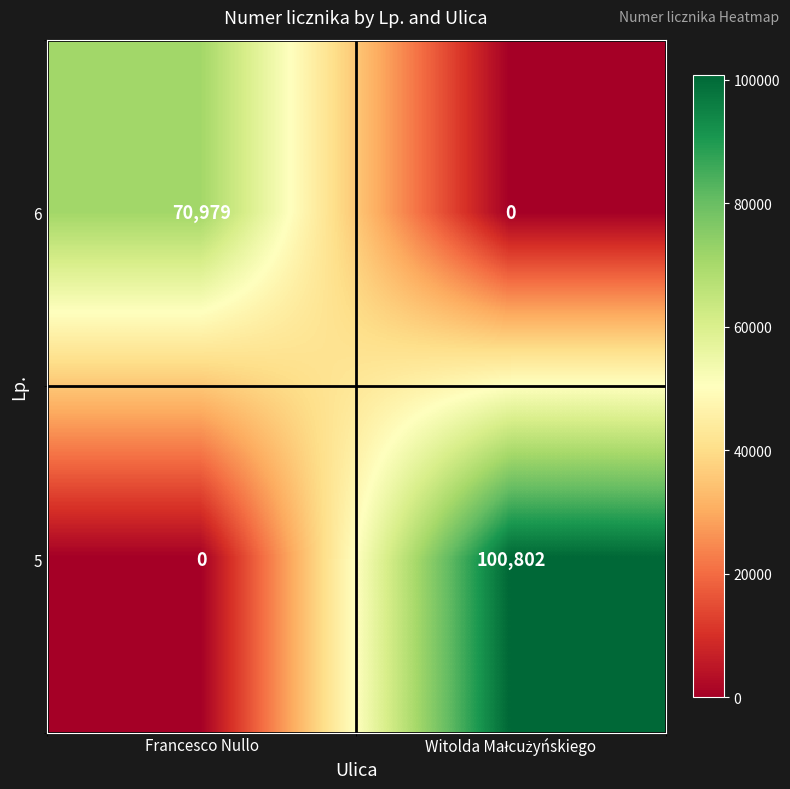

The 5 series shows 0 at Francesco Nullo. True or false?

True